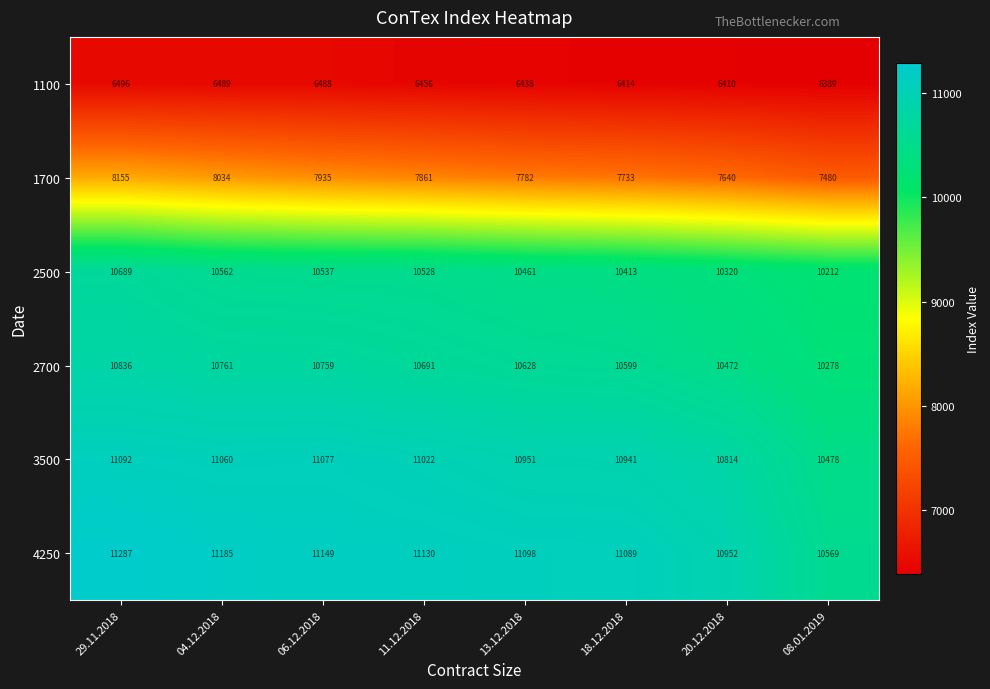

What is the approximate value of 4250 at 13.12.2018, to the nearest 100?

11100